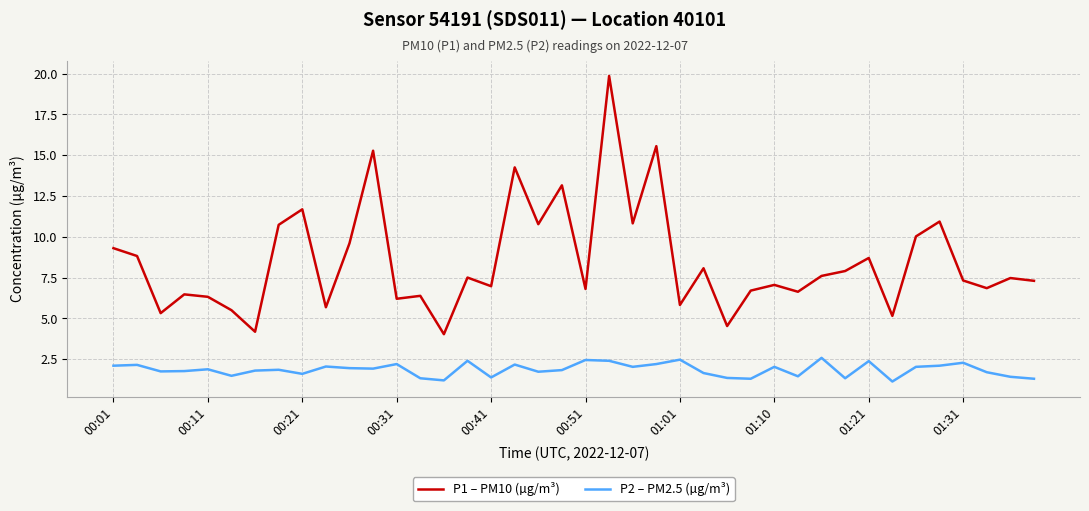

True or false: P2 – PM2.5 (µg/m³) and P1 – PM10 (µg/m³) intersect in this chart.

False